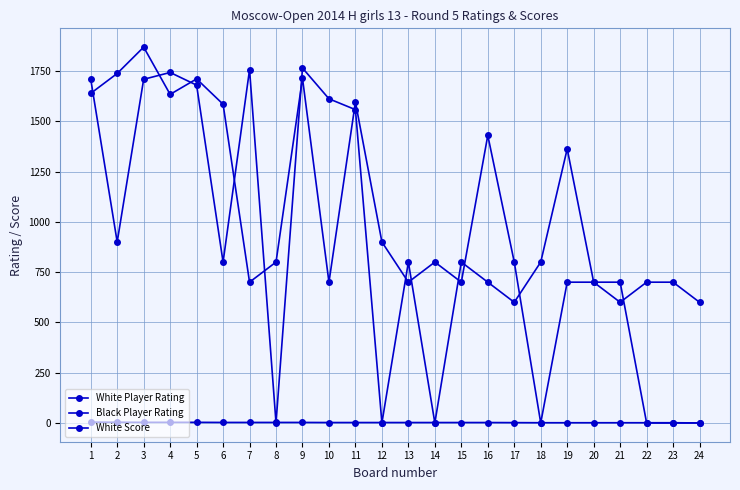

Is this an area chart (filled region under the line)?

No